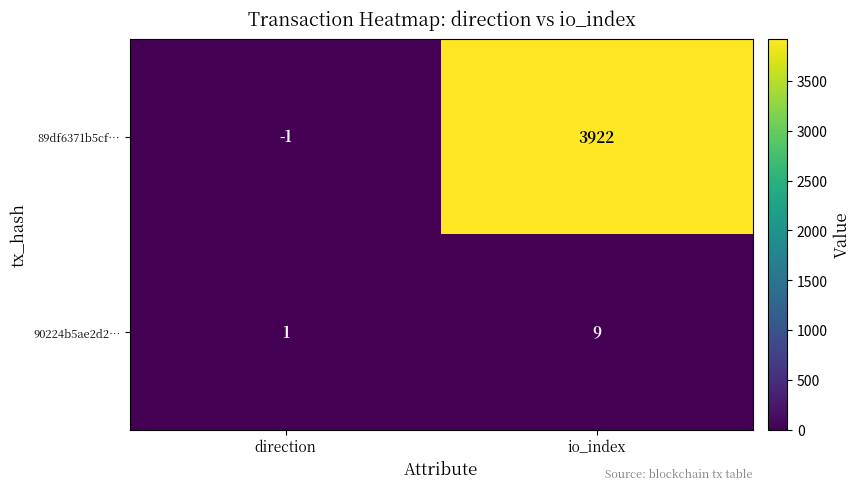

Rank the series at direction from lowest to highest value.

89df6371b5cf…, 90224b5ae2d2…